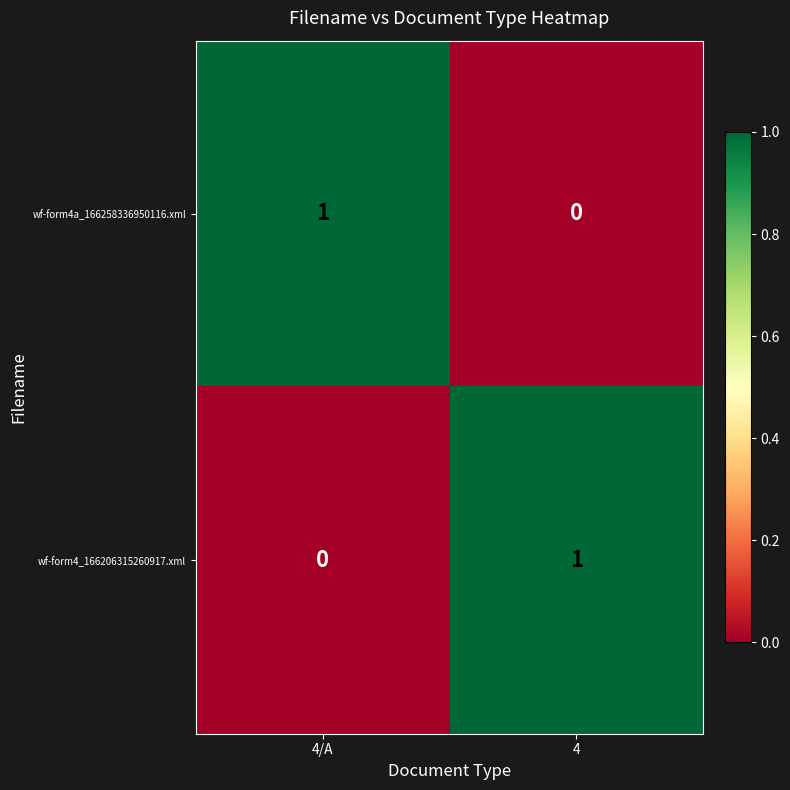

At which label does wf-form4a_166258336950116.xml reach its peak?

4/A